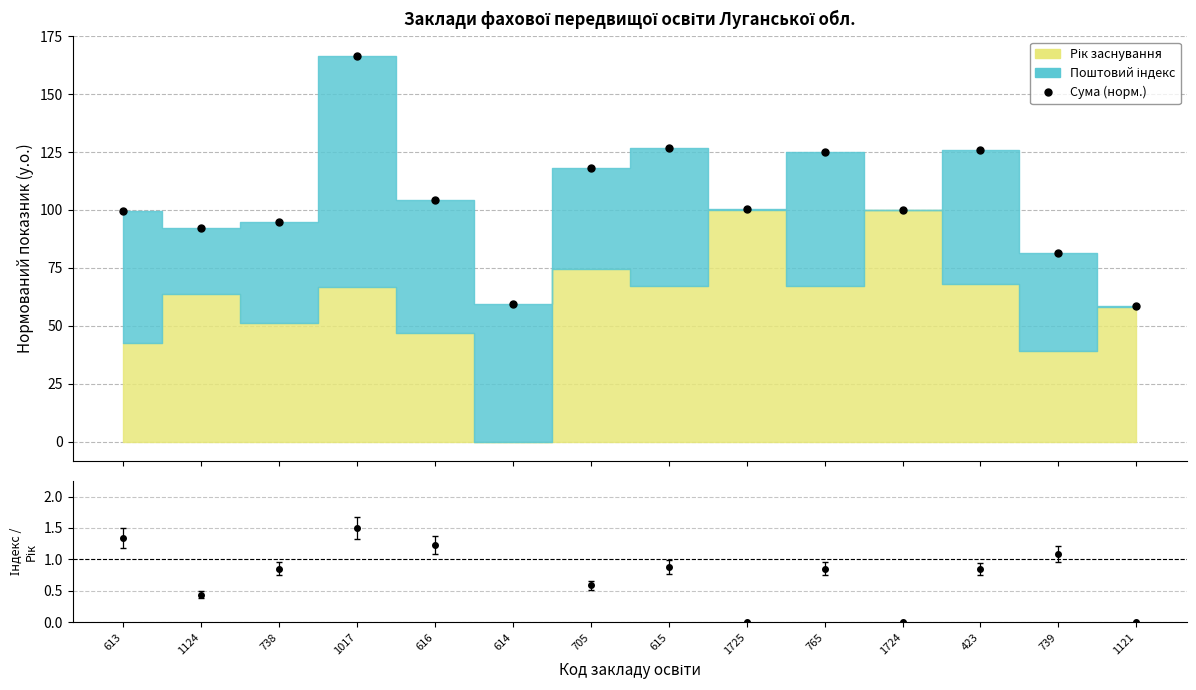

Rank the categories by value from highest to lowest.

1017, 615, 423, 765, 705, 616, 1725, 1724, 613, 738, 1124, 739, 614, 1121